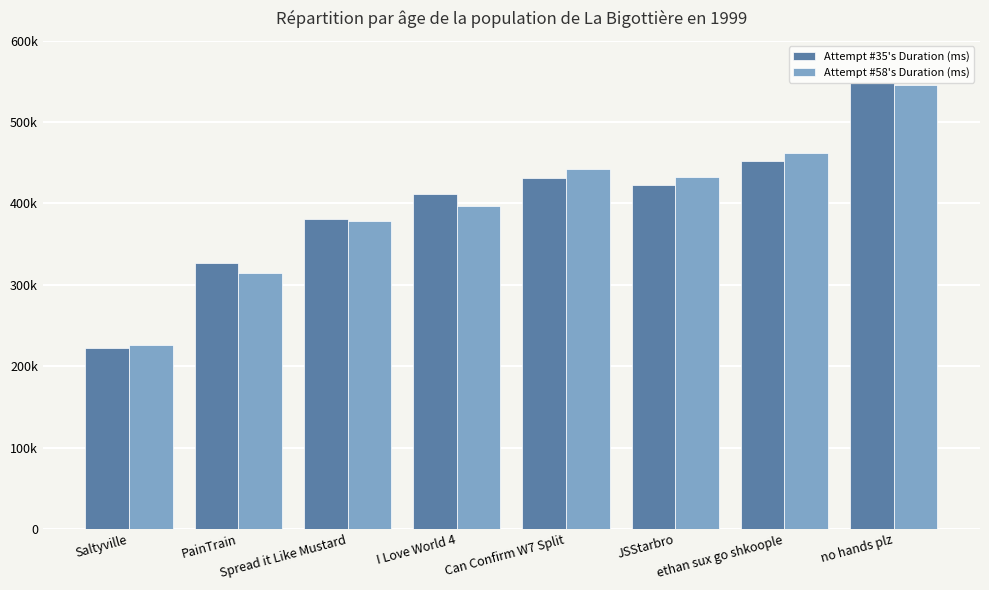

True or false: Attempt #35's Duration (ms) has a value of 358682 at Saltyville.

False